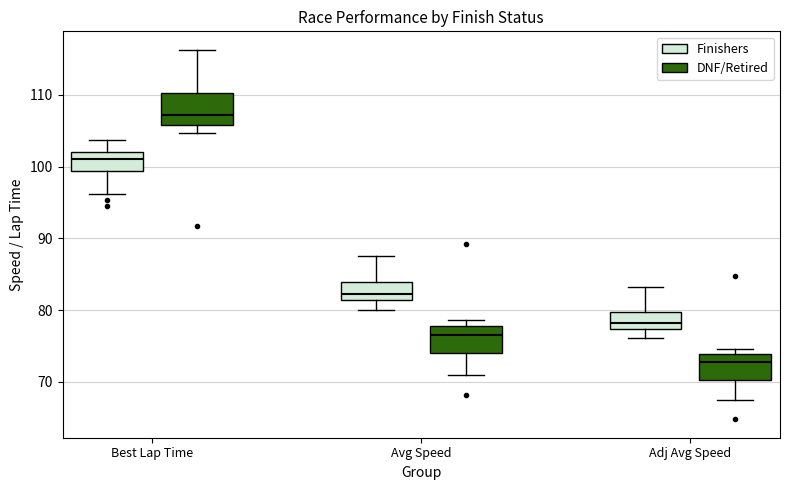

Reading left to right, read every box against the y-axis: the position of its median line, the range the box covers, and the ends of its whiskers. The values are not printed on the chart, so give them approximately, as read against the axis.

Best Lap Time (Finishers): median 101, box 99 to 102, whiskers 96 to 104
Best Lap Time (DNF/Retired): median 107, box 106 to 110, whiskers 105 to 116
Avg Speed (Finishers): median 82, box 81 to 84, whiskers 80 to 88
Avg Speed (DNF/Retired): median 77, box 74 to 78, whiskers 71 to 79
Adj Avg Speed (Finishers): median 78, box 77 to 80, whiskers 76 to 83
Adj Avg Speed (DNF/Retired): median 73, box 70 to 74, whiskers 67 to 75